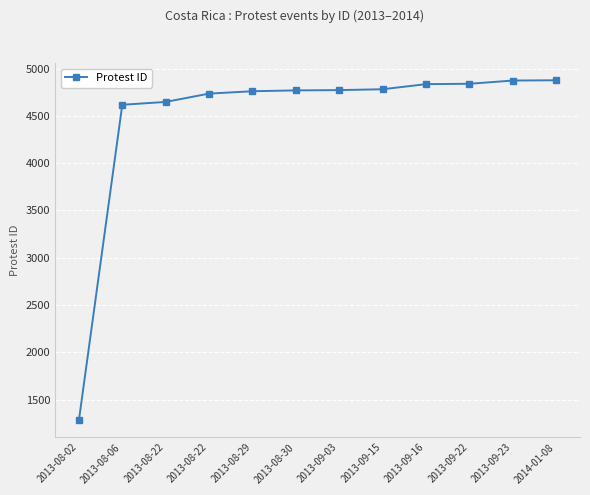

How many lines are shown in the chart?

1